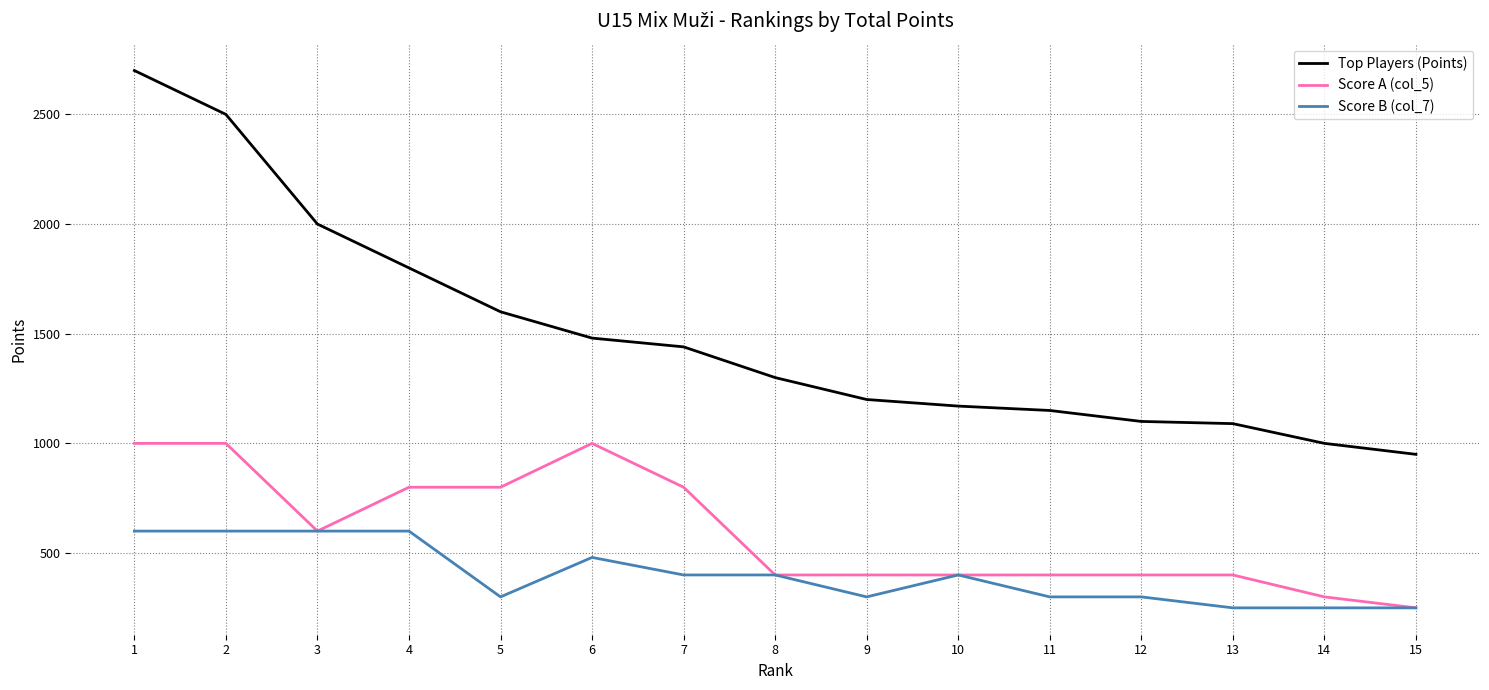

What is the maximum value for Score A (col_5)?

1000